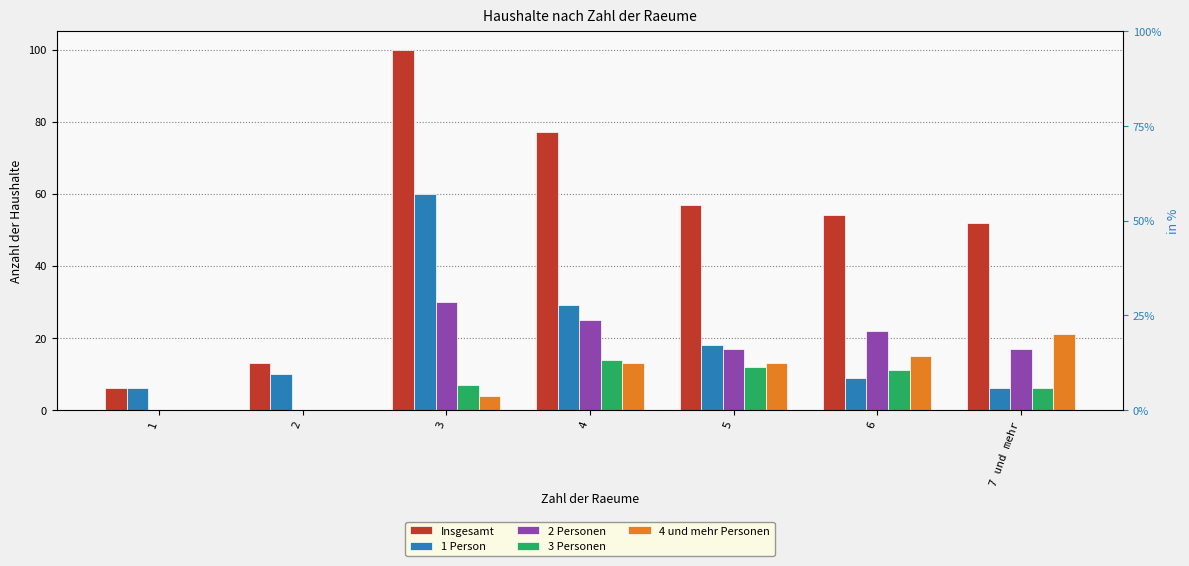

What is the average value of the Insgesamt series?

51